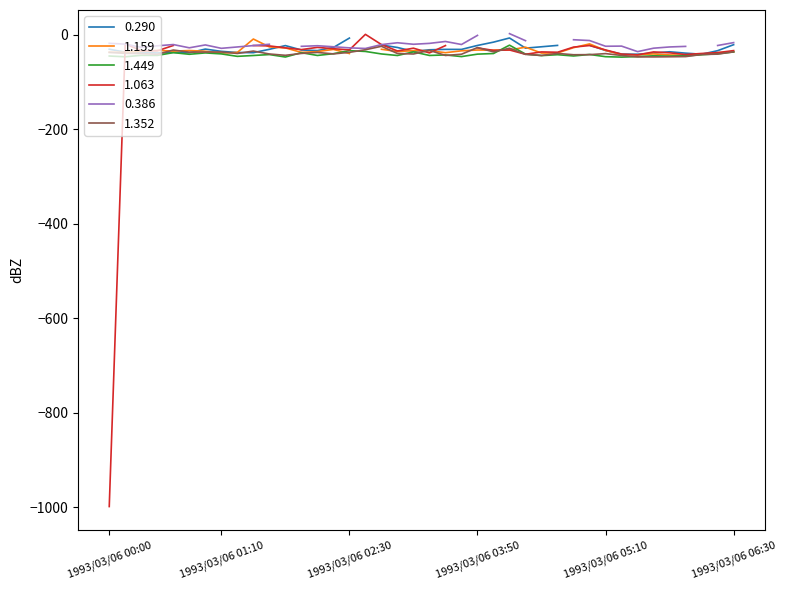

What is the sum of the 1.449 values at 1993/03/06 02:10 and 1993/03/06 00:40?

-81.0